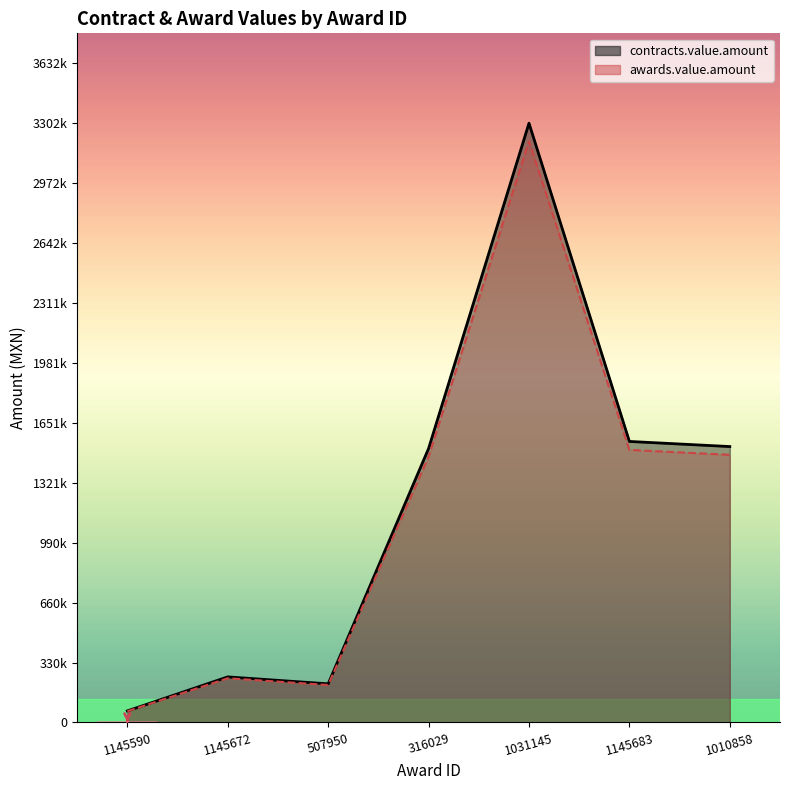

Is the value of contracts.value.amount line at 507950 greater than the value of awards.value.amount line at 1031145?

No